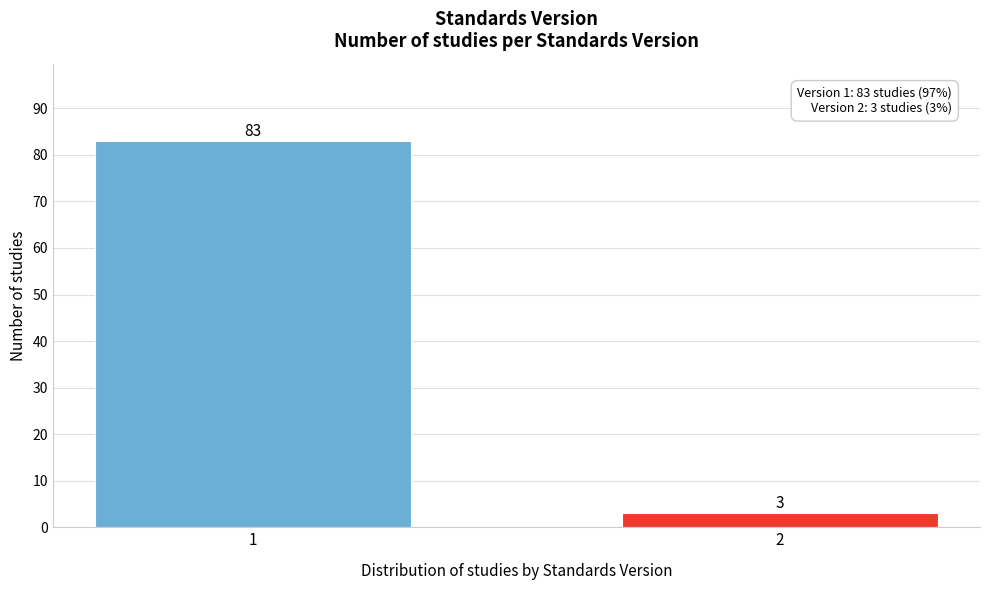

Reading right to left, extract all data points from this chart.

3	83